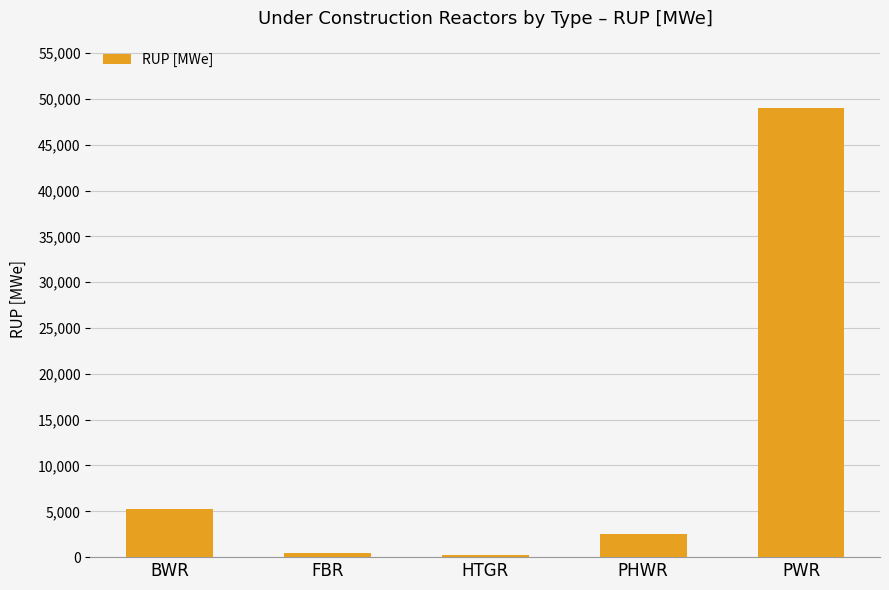

Does the chart contain stacked bars?

No